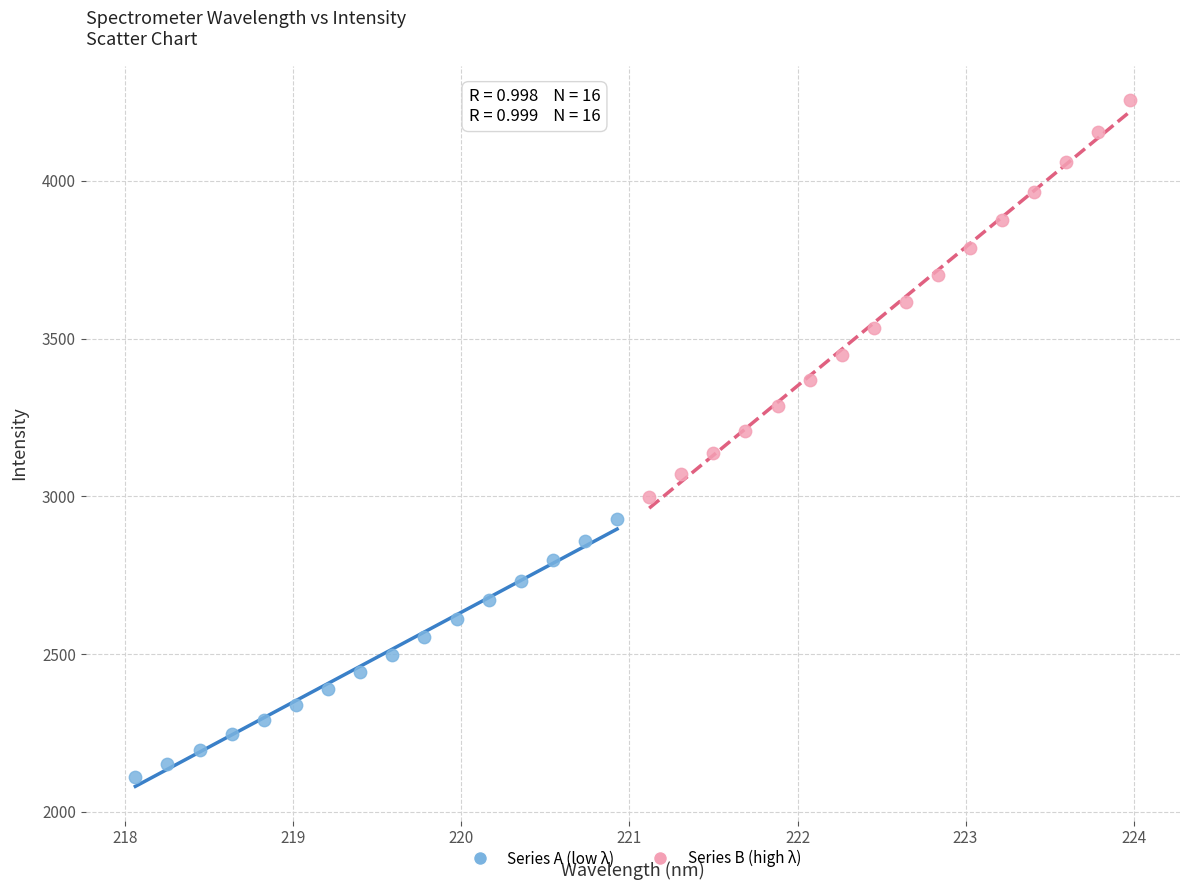

Which series contains the highest Y value?

Series B (high λ)